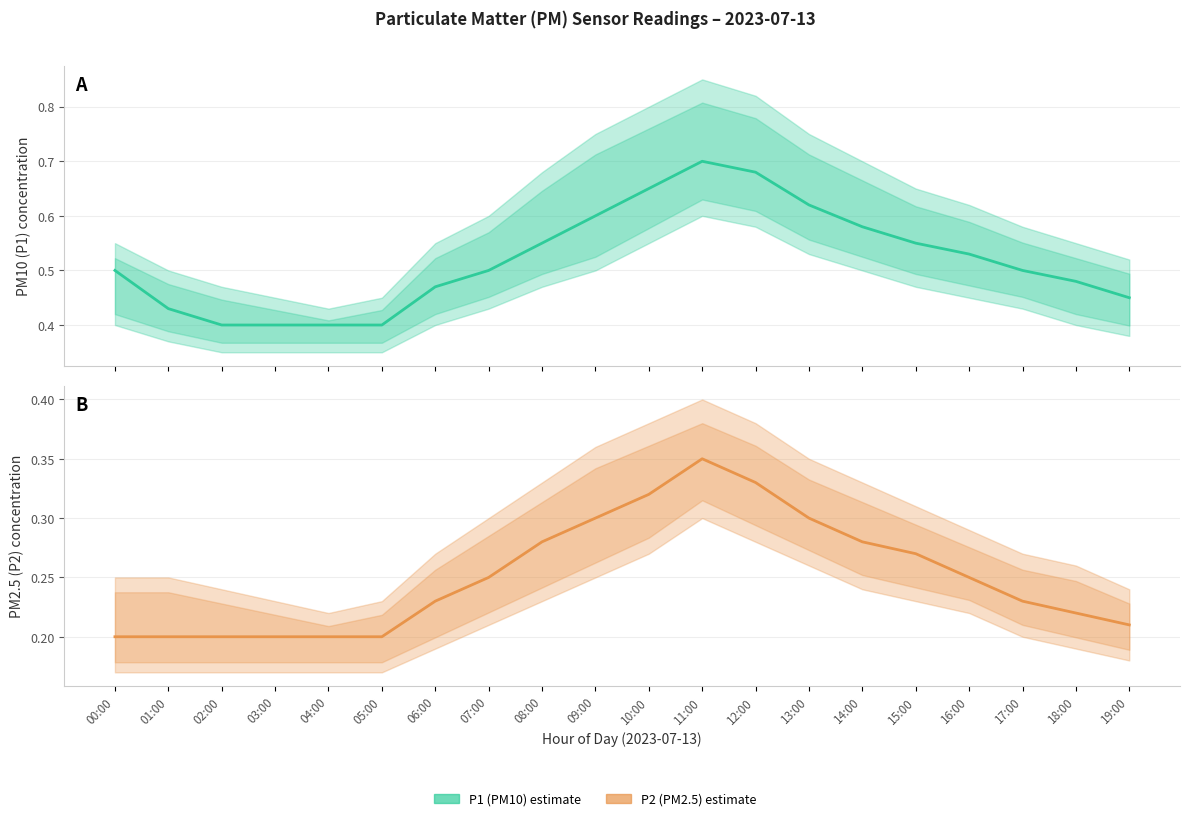

What position from the right is 13:00?

7